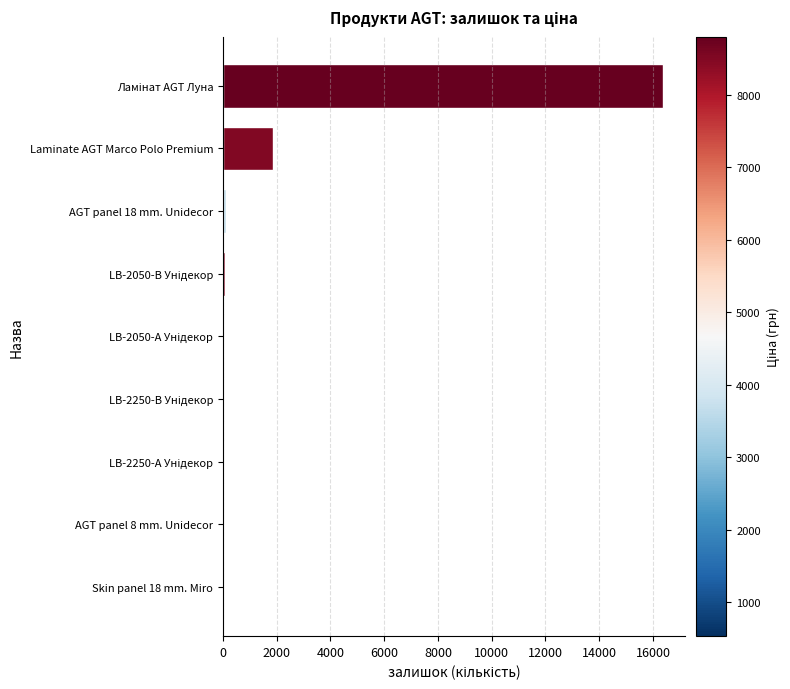

Between LB-2050-А Унідекор and Skin panel 18 mm. Miro, which is larger?

LB-2050-А Унідекор